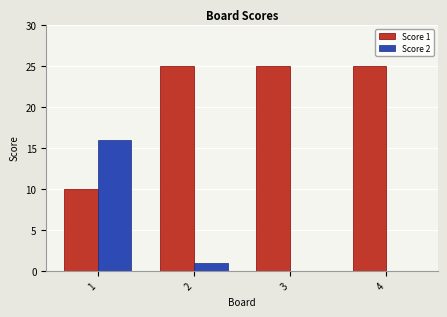

Is it true that Score 1 equals 14 at 3?

False